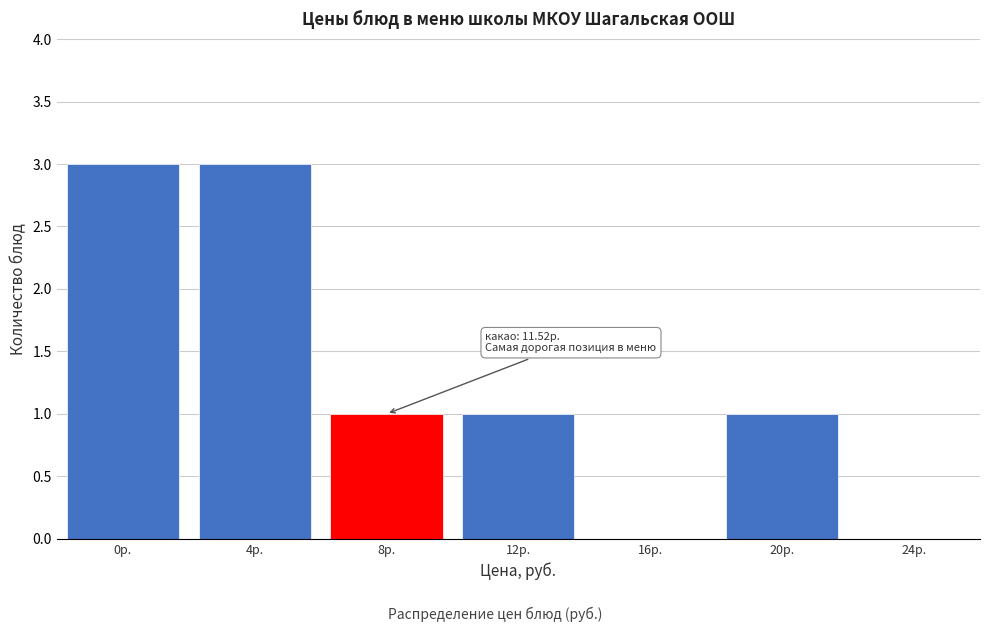

Reading left to right, list all the values displayed in this chart.

0р.=3	4р.=3	8р.=1	12р.=1	16р.=0	20р.=1	24р.=0